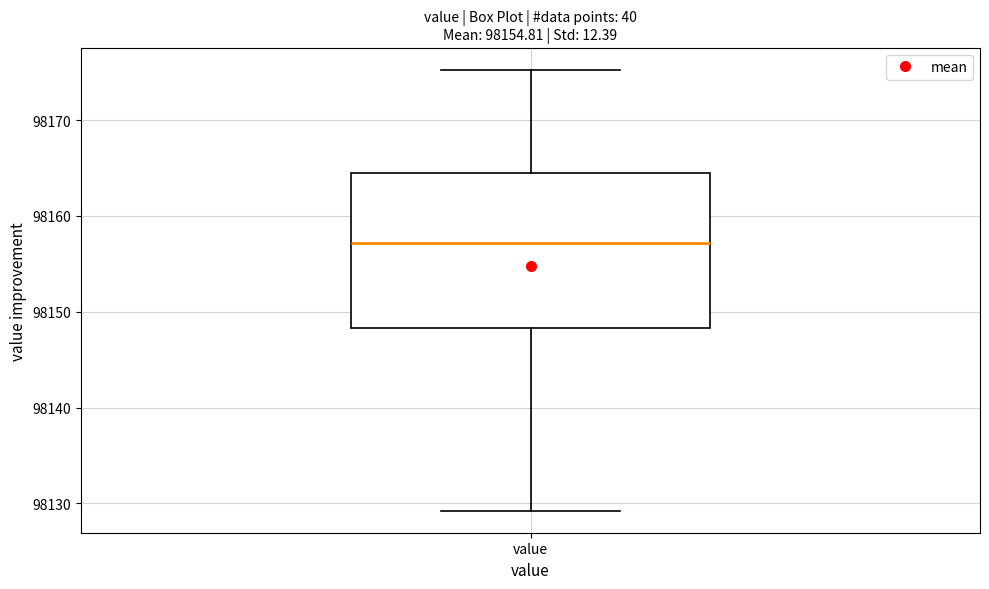

Transcribe this box plot: give where the median line is, the range the box spans, and where the two whiskers end, as read against the y-axis. The values are not printed on the chart, so give them approximately, as read against the axis.

median 98157, box 98148 to 98164, whiskers 98129 to 98175